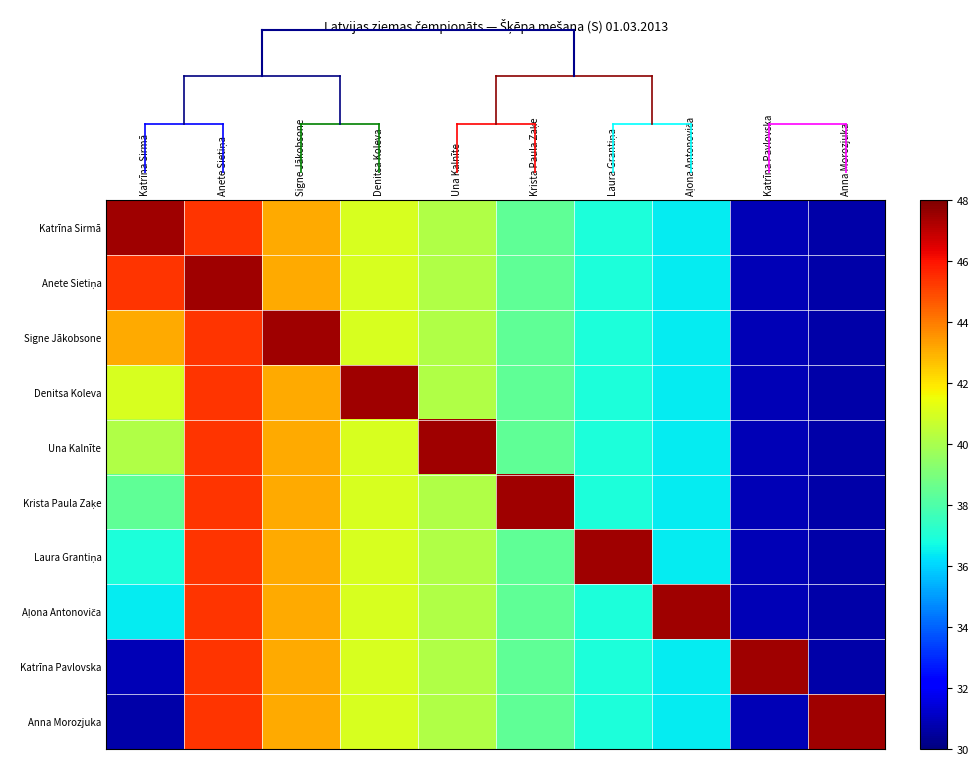

At which category is the sum across all series the highest?

Anete Sietiņa